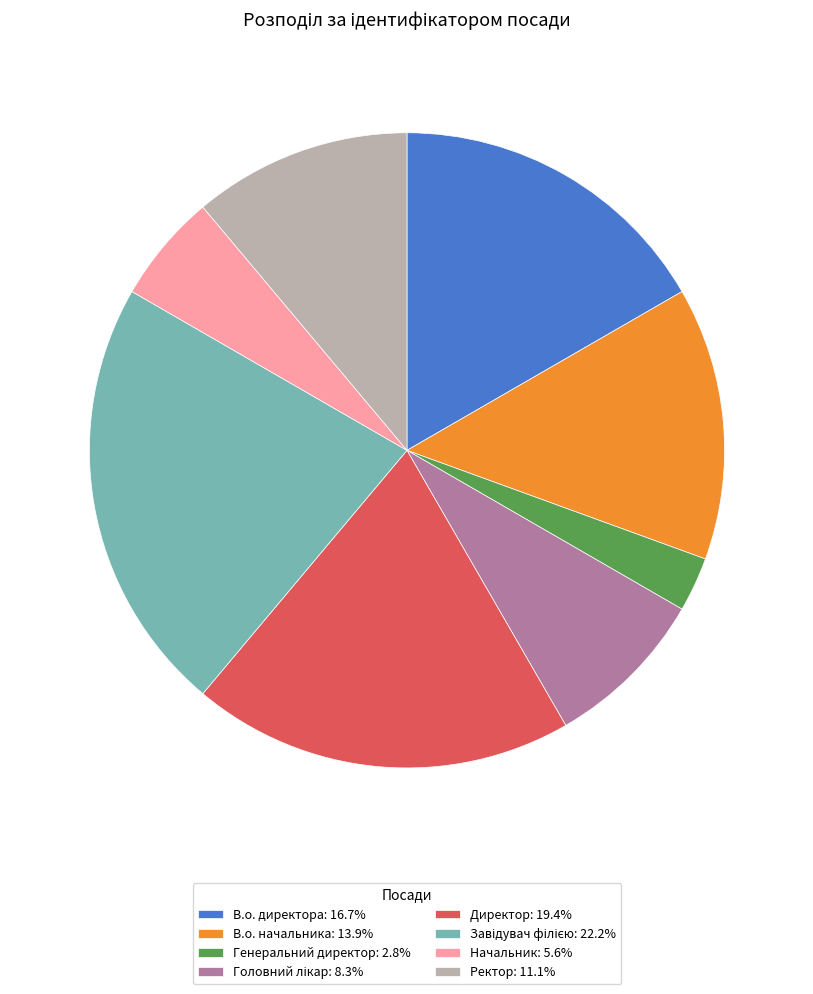

Is the sum of Директор: 19.4% and В.о. директора: 16.7% greater than half?

No